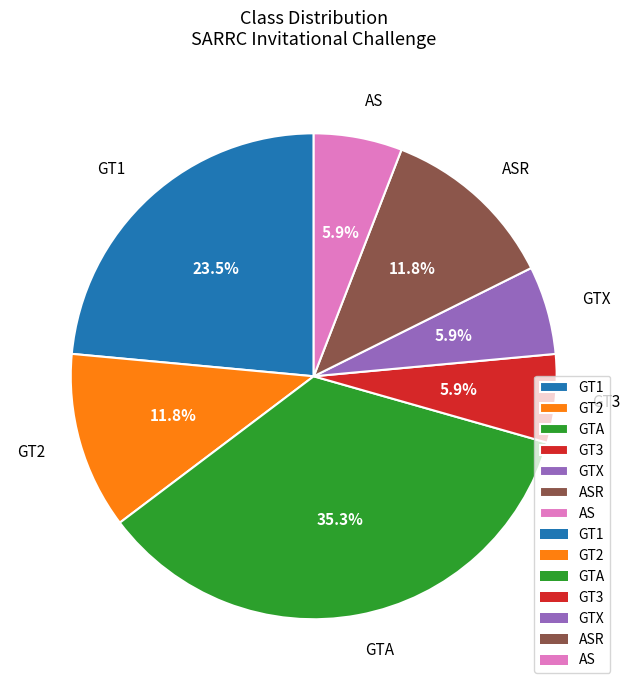

What percentage do GT1 and GT3 together represent?

29.4%